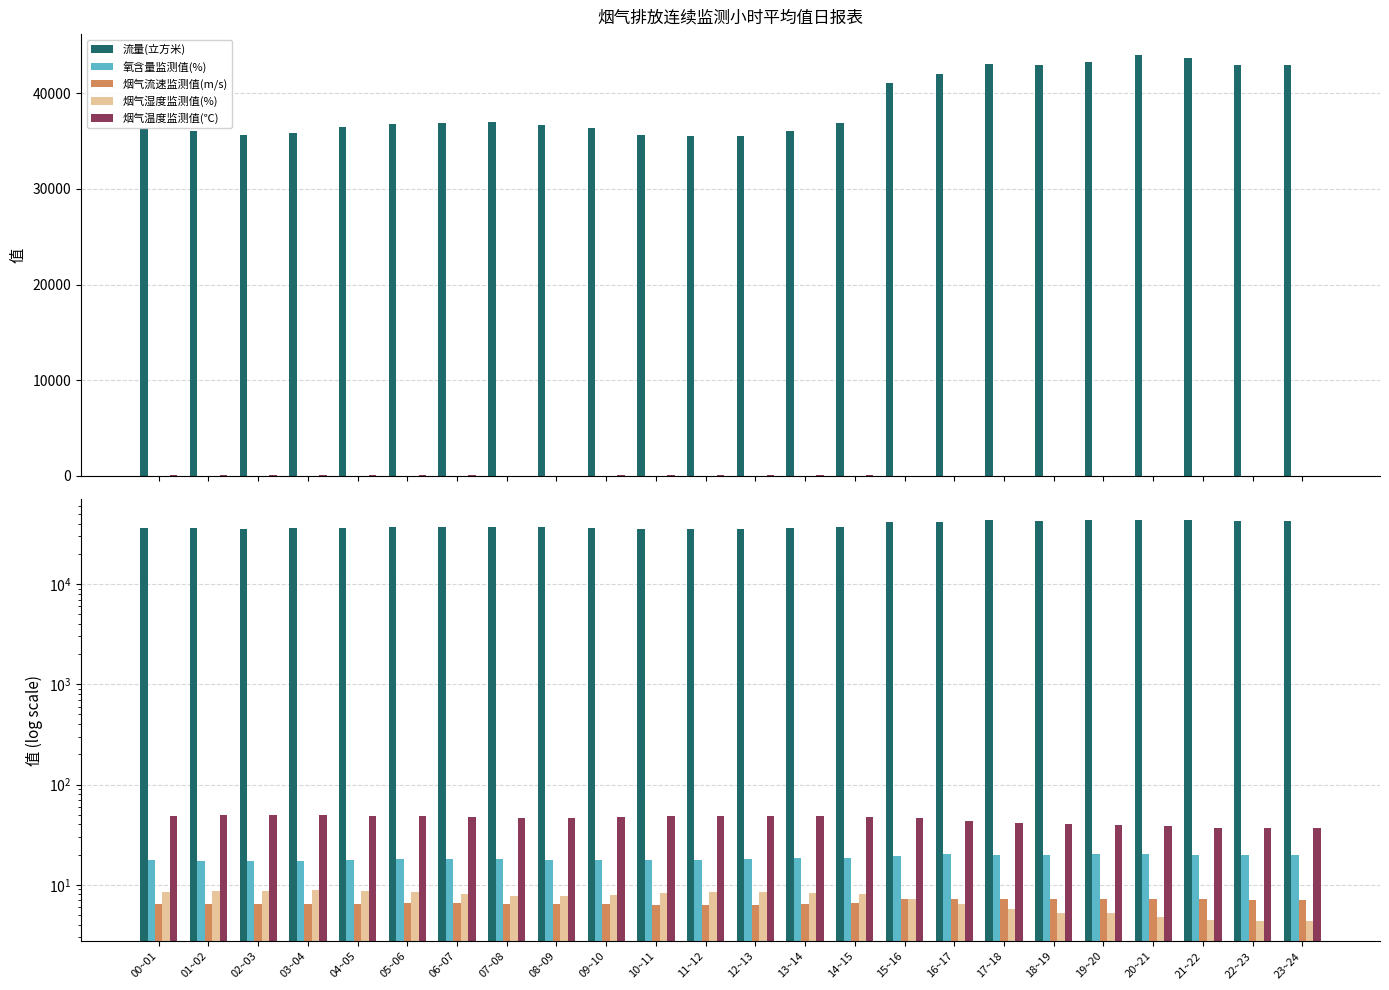

What is the sum of the 烟气湿度监测值(%) values at 17~18 and 22~23?

10.0